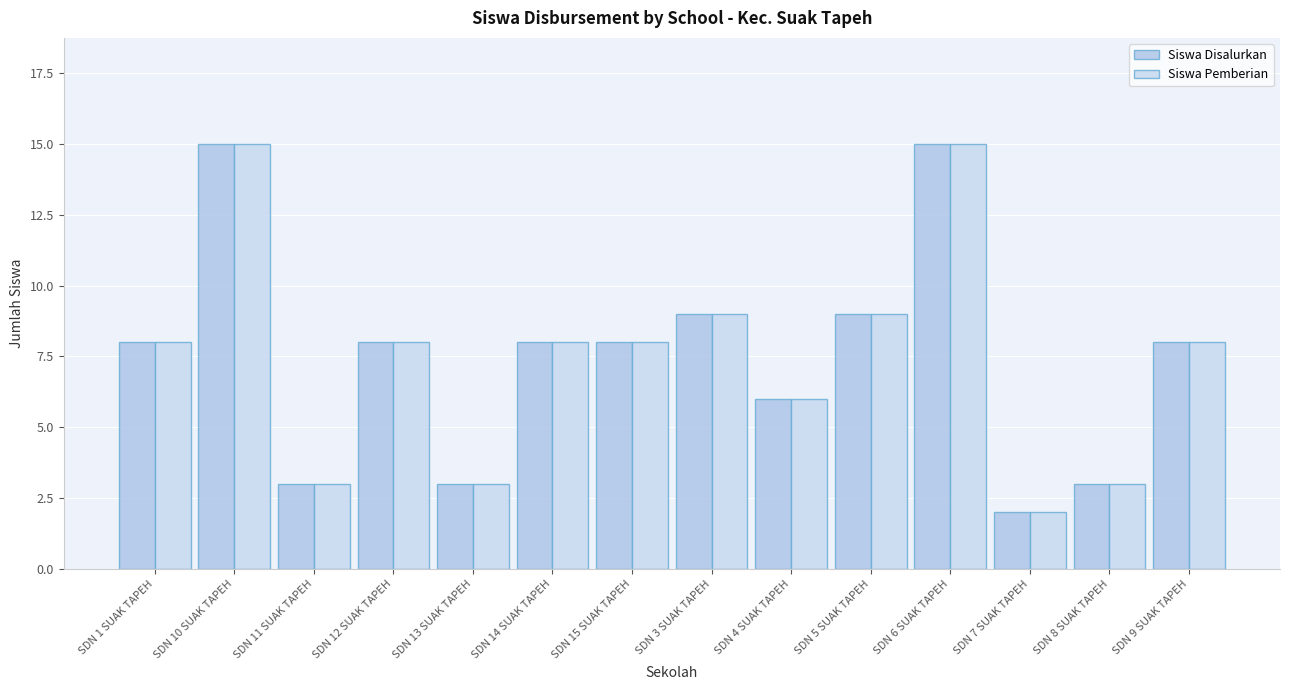

Which series has the largest total across all categories?

Siswa Disalurkan